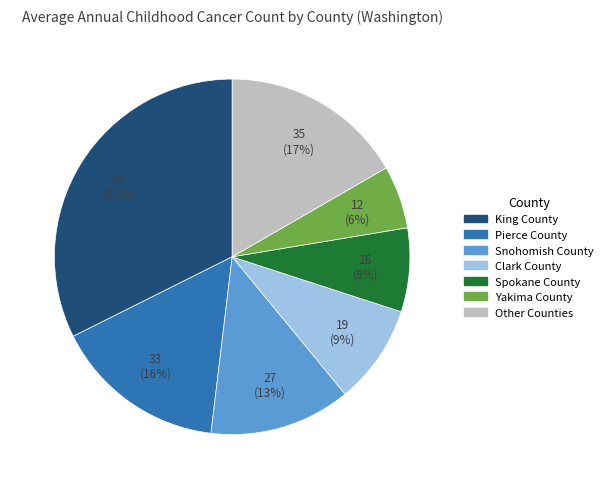

Which has a higher value, Clark County or King County?

King County